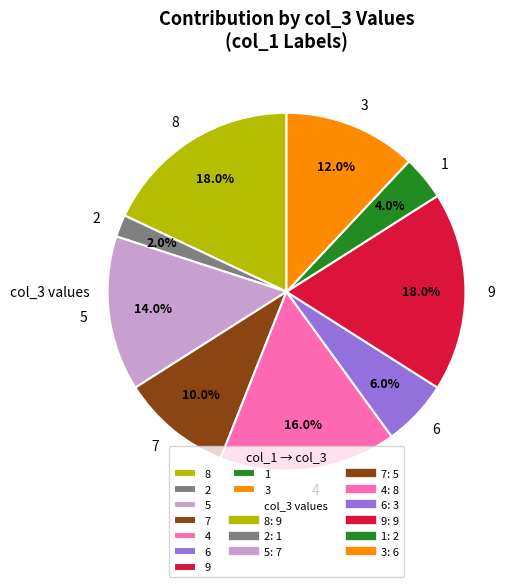

Is there a majority slice in this chart?

No